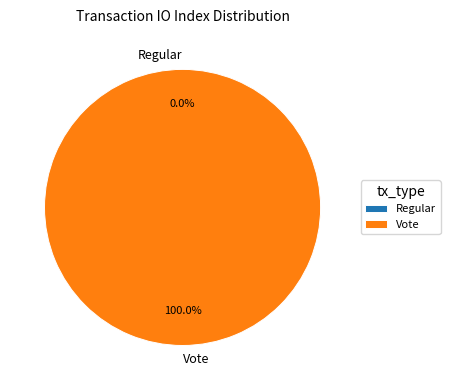

Is Regular the majority of the pie?

No